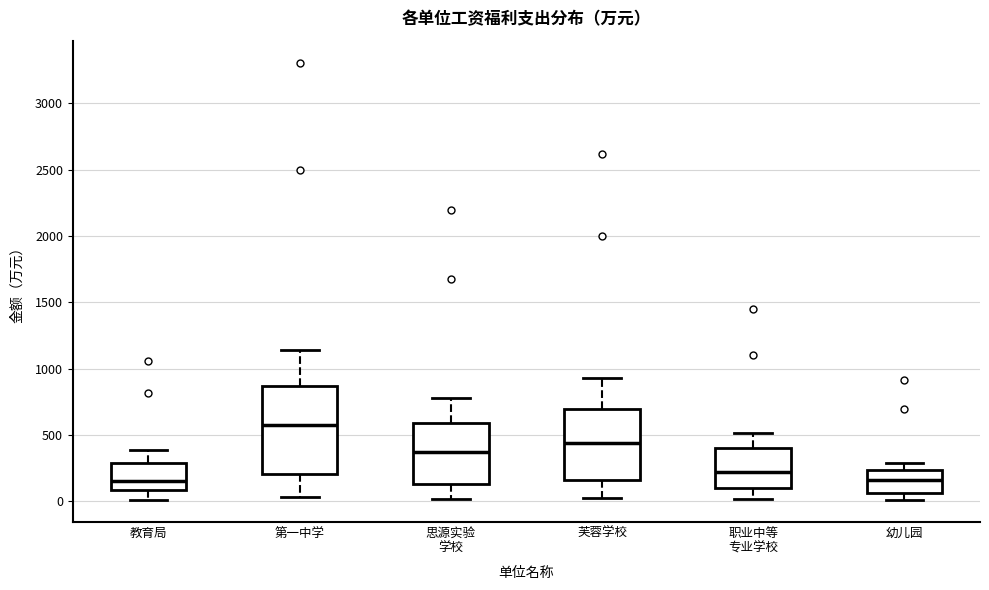

Reading left to right, transcribe this box plot: for each box, give where its median line is, the range the box spans, and where its two whiskers end, as read against the y-axis. The values are not printed on the chart, so give them approximately, as read against the axis.

教育局: median 150, box 100 to 300, whiskers 0 to 400
第一中学: median 600, box 200 to 850, whiskers 50 to 1150
思源实验 学校: median 350, box 150 to 600, whiskers 0 to 800
芙蓉学校: median 450, box 150 to 700, whiskers 0 to 950
职业中等 专业学校: median 200, box 100 to 400, whiskers 0 to 500
幼儿园: median 150, box 50 to 250, whiskers 0 to 300